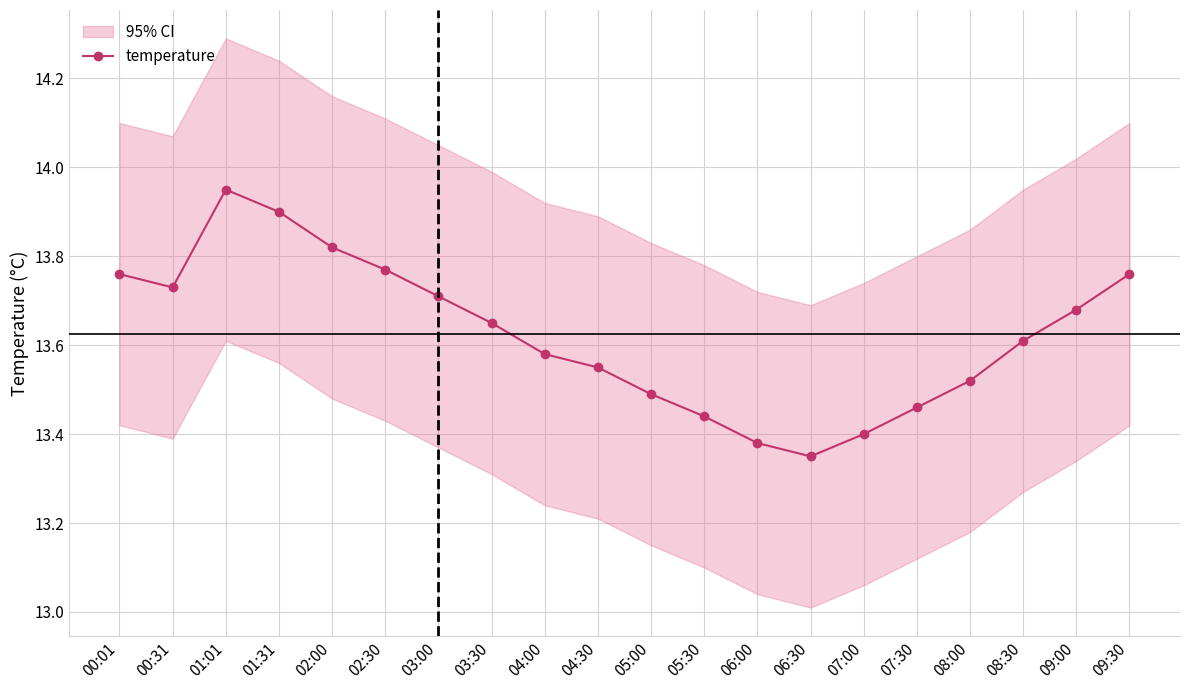

What is the change in value from 01:31 to 07:30?

-0.4